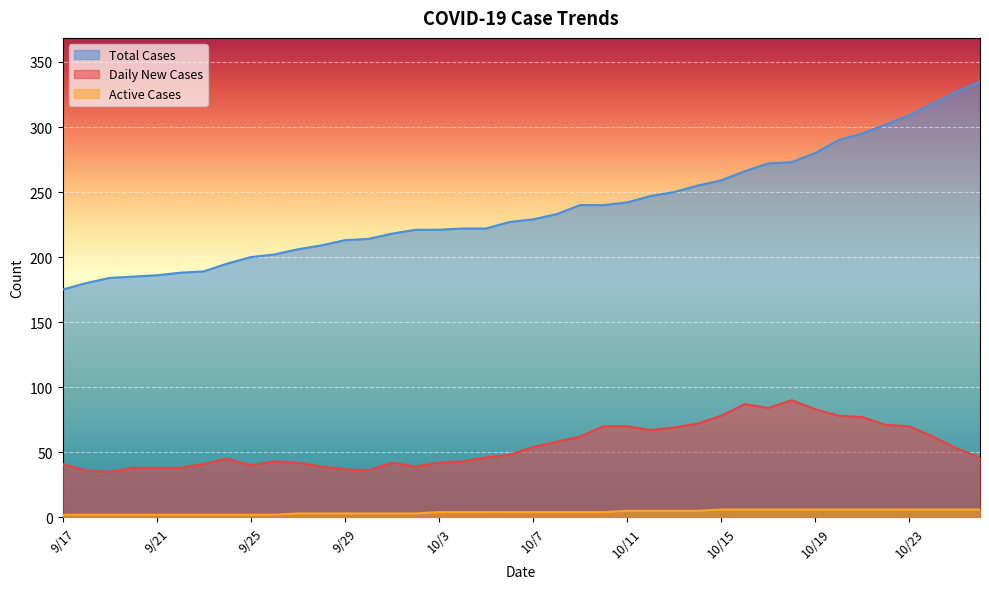

Which category has the highest value in the Total Cases series?

10/26